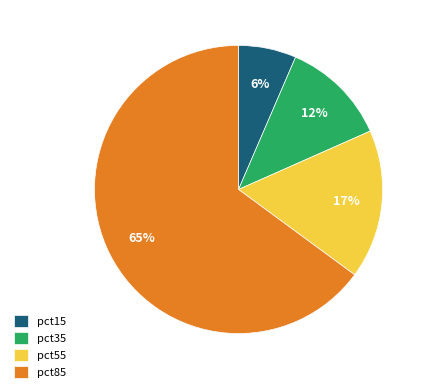

To the nearest percent, what percentage of the pie is pct85?

65%